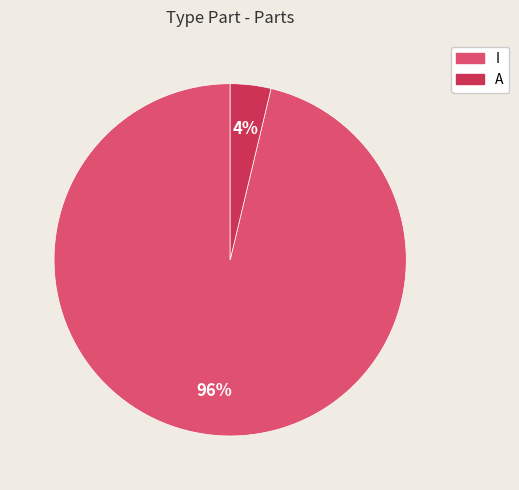

Is the sum of I and A greater than half?

Yes